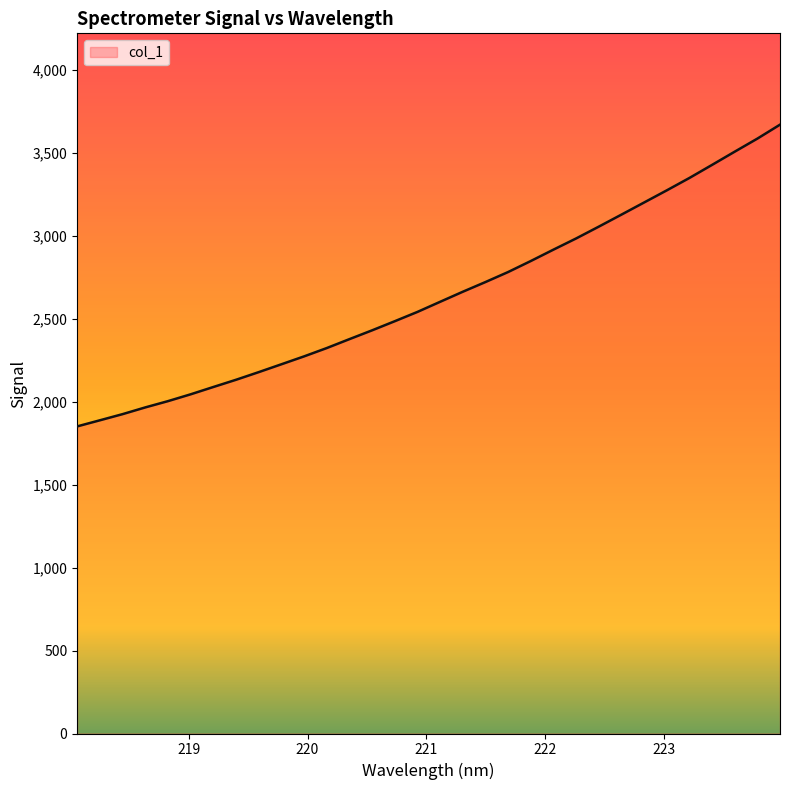

What is the smallest value displayed?

1851.4